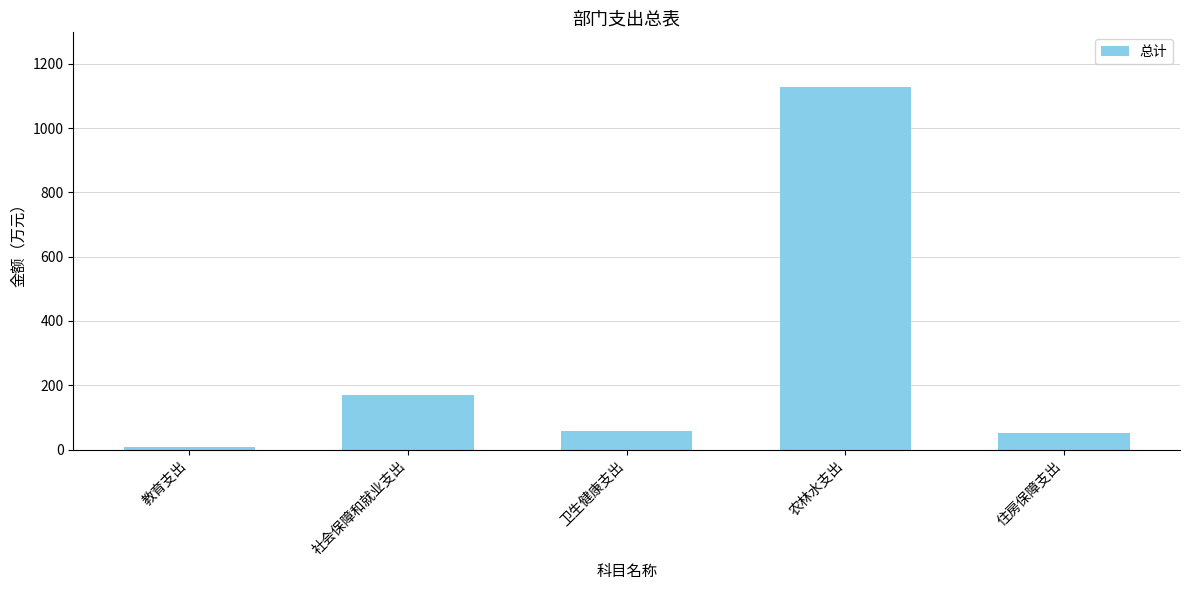

What is the approximate value at 卫生健康支出?

57.2